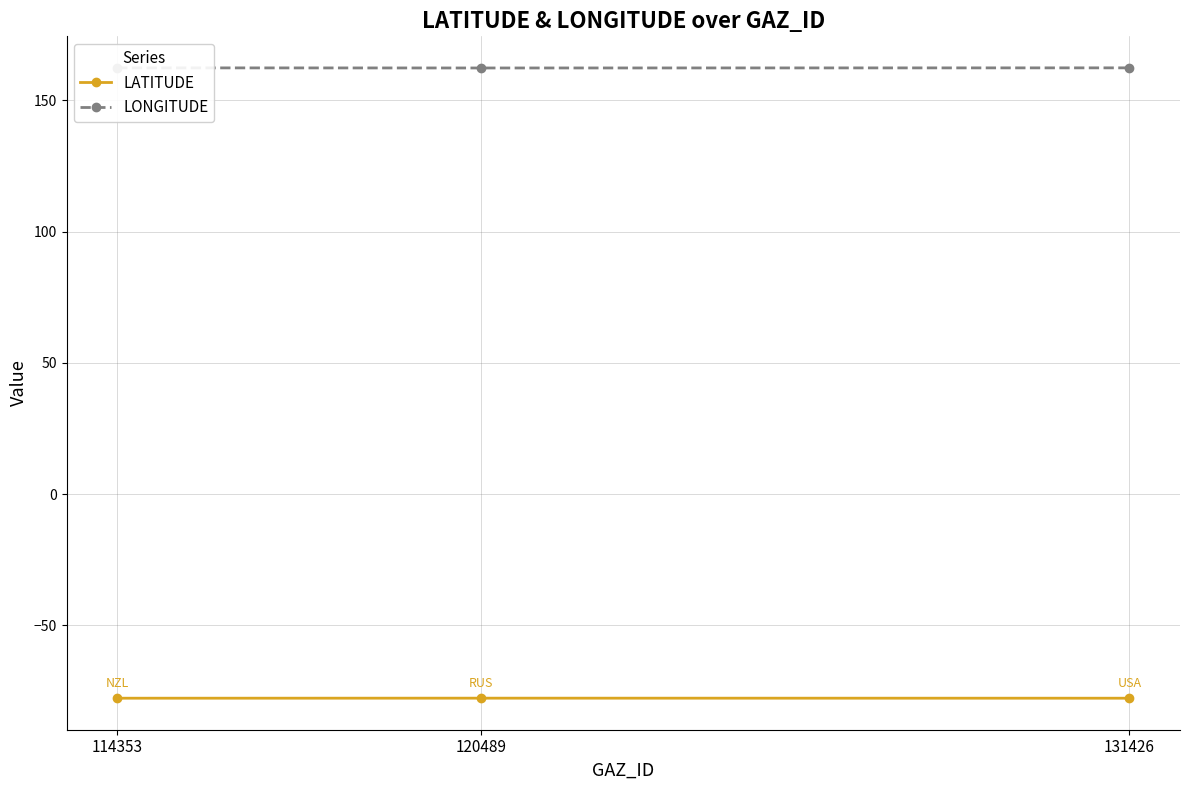

Count the LONGITUDE values in the range 162 to 163.

3